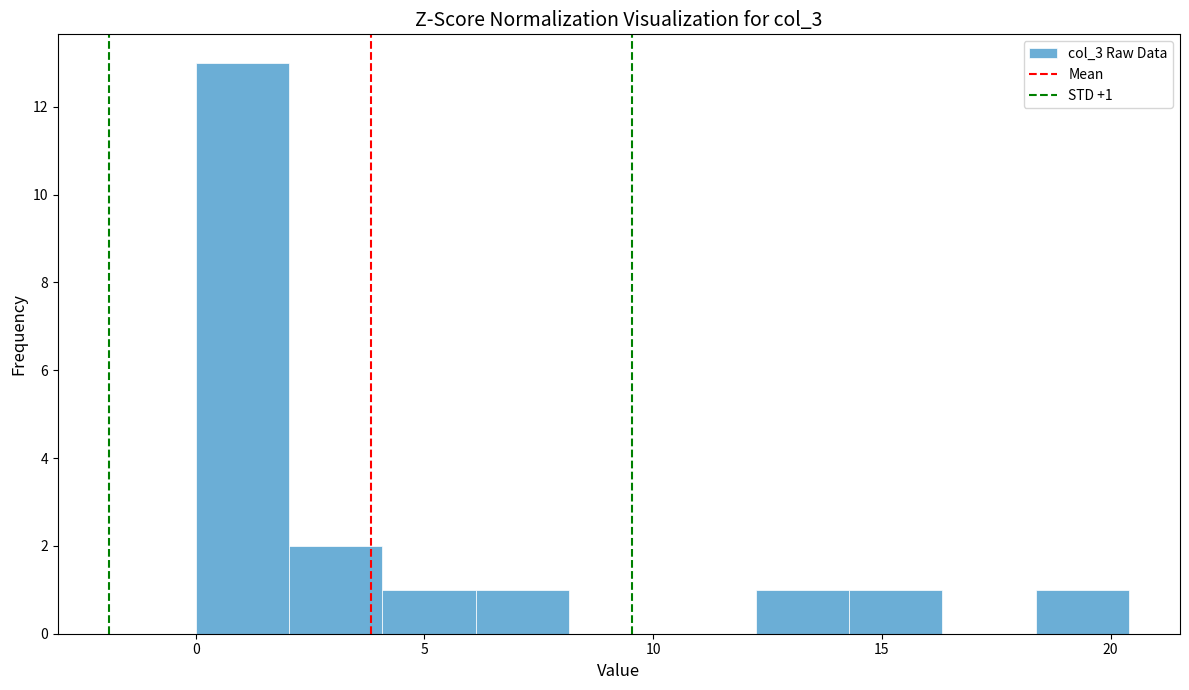

Which range on the x-axis has the tallest bar?

0.0 to 2.0